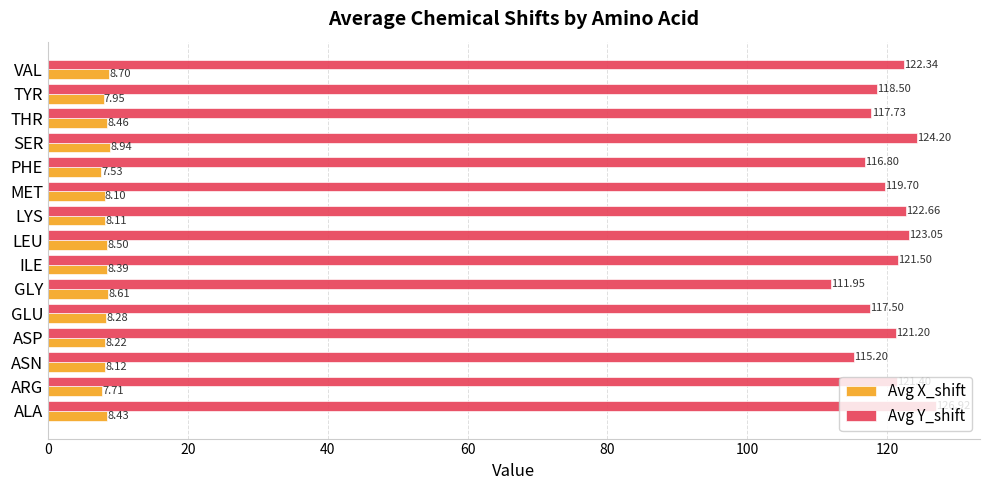

What are all the series names shown in the legend?

Avg X_shift, Avg Y_shift